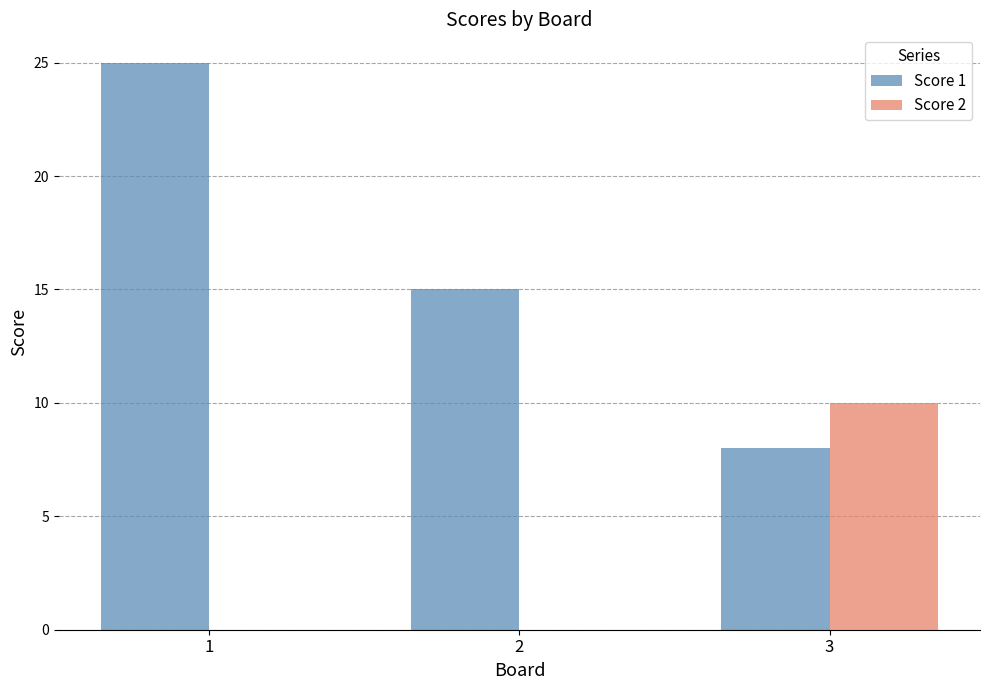

Which series has the widest spread of values?

Score 1